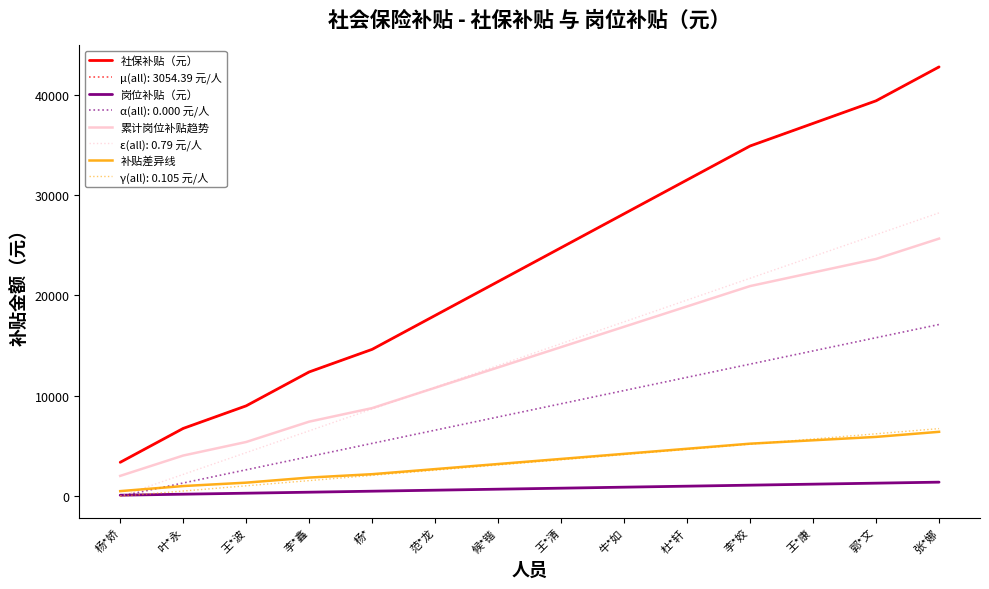

At 牛*如, list the series in order from largest to smallest.

社保补贴（元）, 累计岗位补贴趋势, 补贴差异线, 岗位补贴（元）